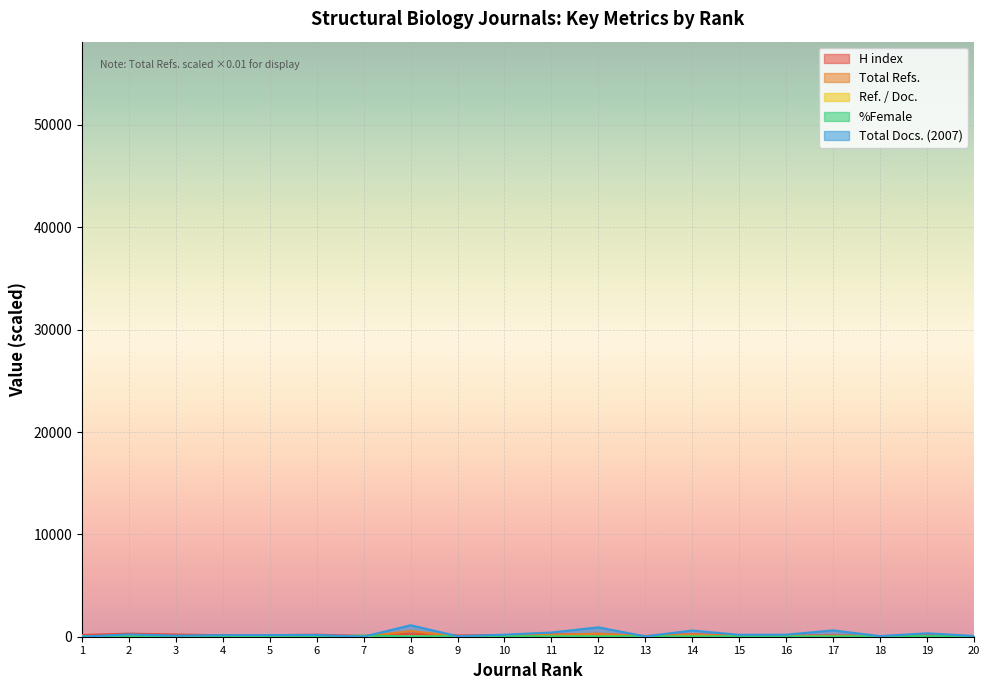

Where is Ref. / Doc. nearest to the value 28?

17